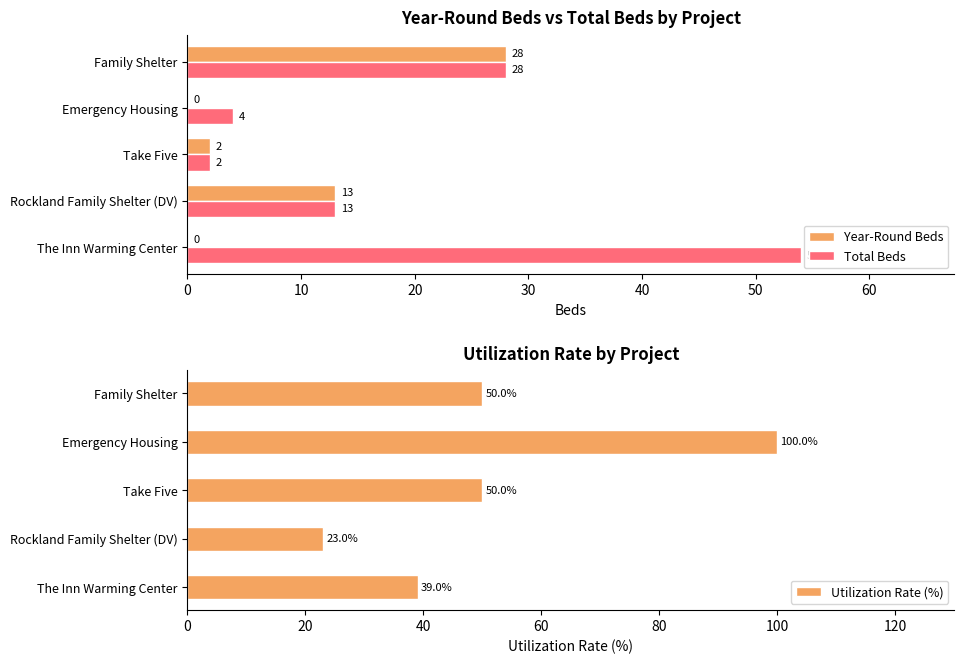

List the series in order of their overall mean, highest first.

Utilization Rate (%), Total Beds, Year-Round Beds